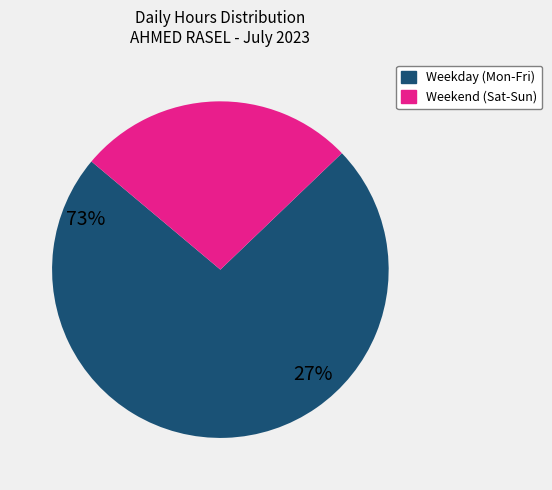

How many segments does this pie chart have?

2